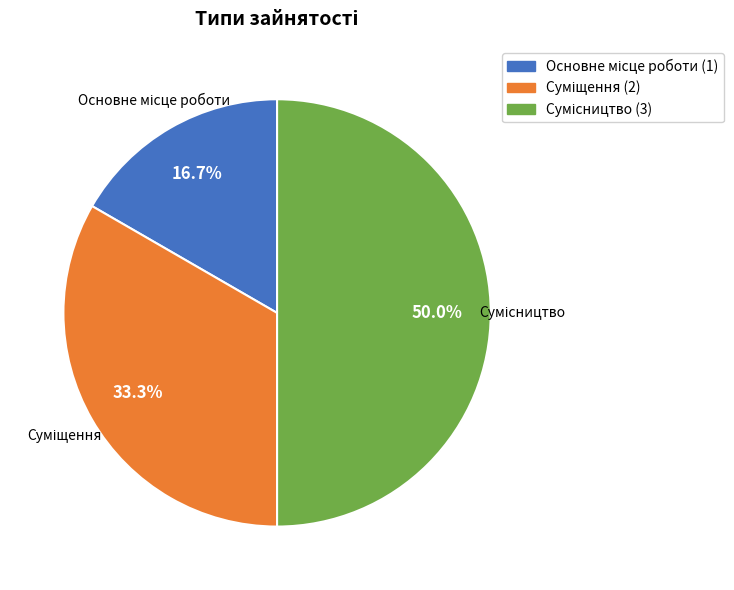

Is there any slice that represents more than half of the pie?

No